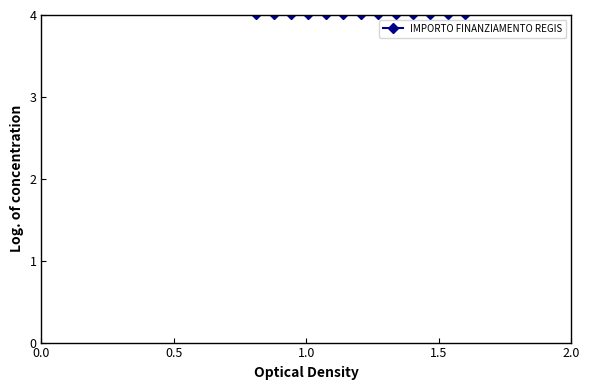

The chart shows a value of 8.3 at 1.5. True or false?

False